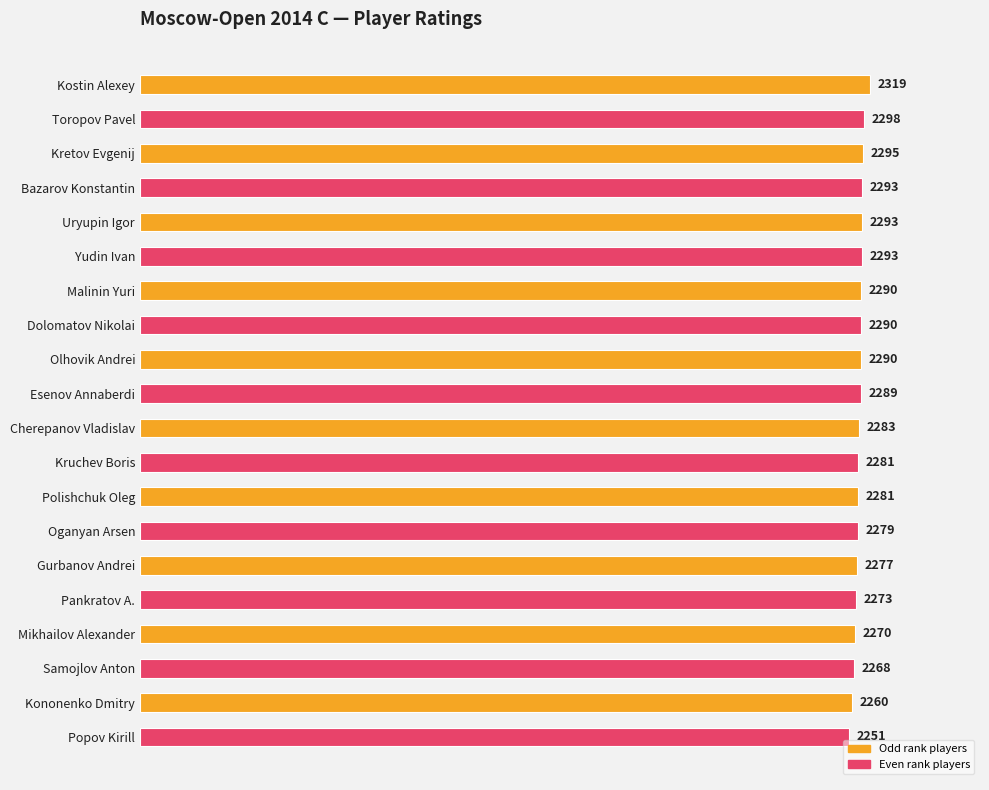

Are the bars horizontal?

Yes